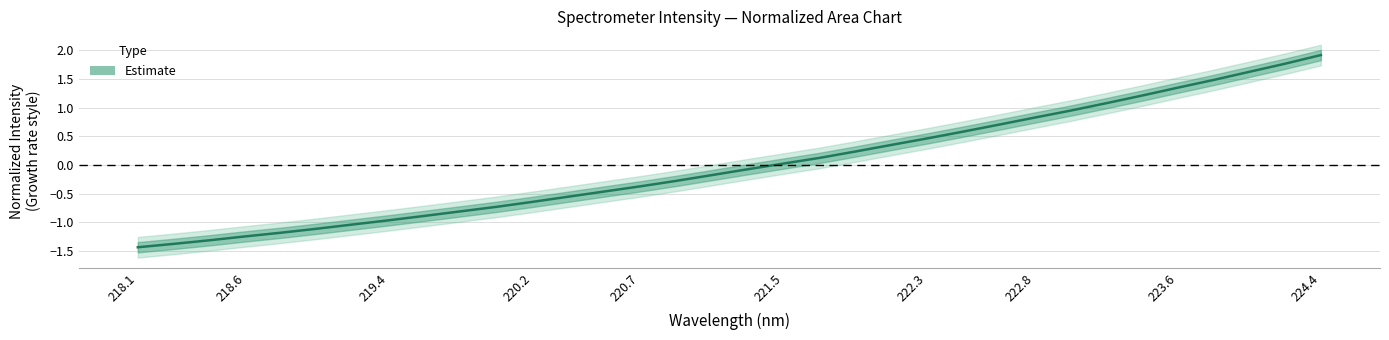

Reading left to right, transcribe all the data shown in this chart.

-1.4	-1.4	-1.3	-1.2	-1.2	-1.1	-1.0	-1.0	-0.9	-0.8	-0.7	-0.6	-0.6	-0.5	-0.4	-0.3	-0.2	-0.1	0.0	0.1	0.2	0.3	0.5	0.6	0.7	0.8	0.9	1.1	1.2	1.3	1.5	1.6	1.8	1.9